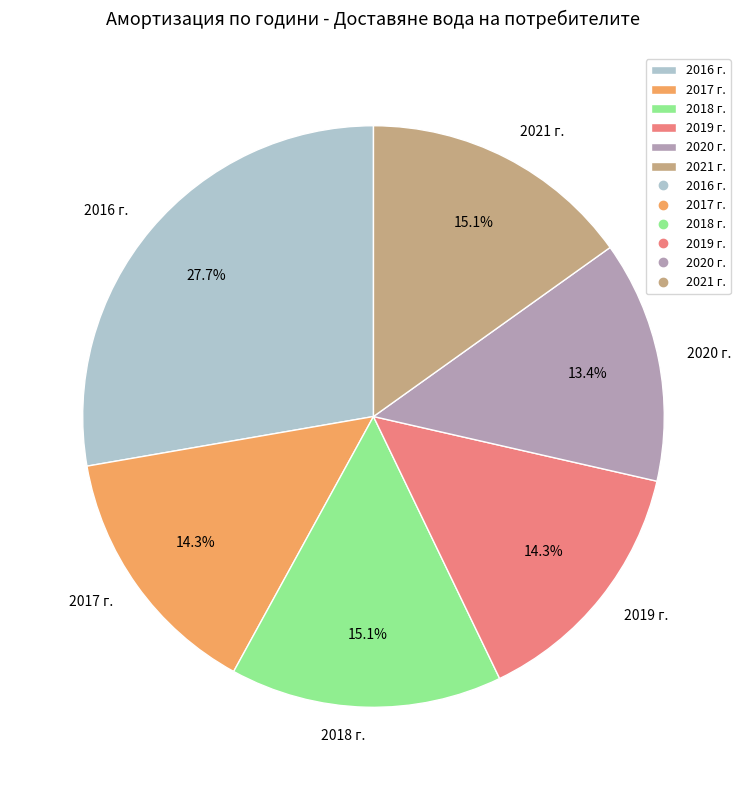

How many segments does this pie chart have?

6